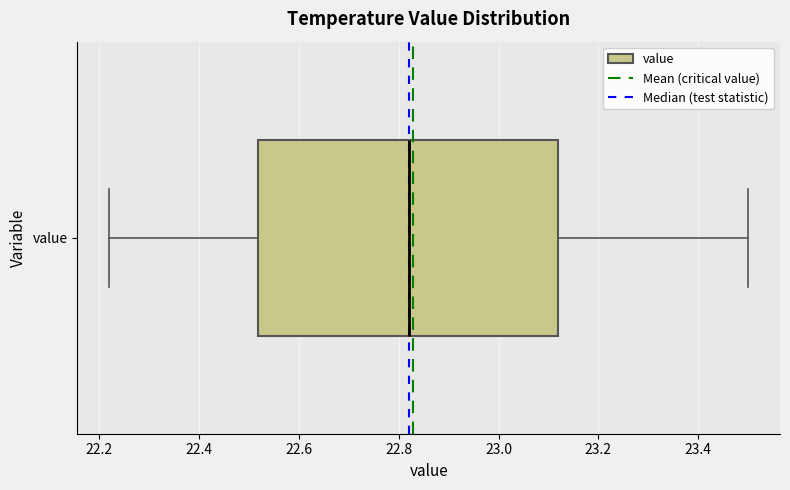

Transcribe this box plot: give where the median line is, the range the box spans, and where the two whiskers end, as read against the x-axis. The values are not printed on the chart, so give them approximately, as read against the axis.

median 22.82, box 22.52 to 23.12, whiskers 22.22 to 23.50